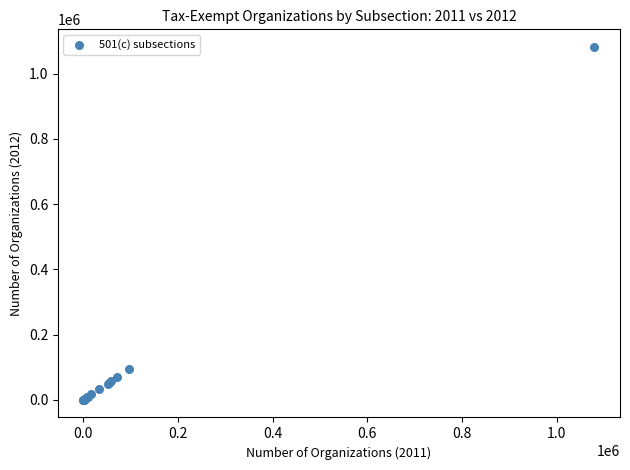

What Y value in the scatter plot is closest to 540998?

93142